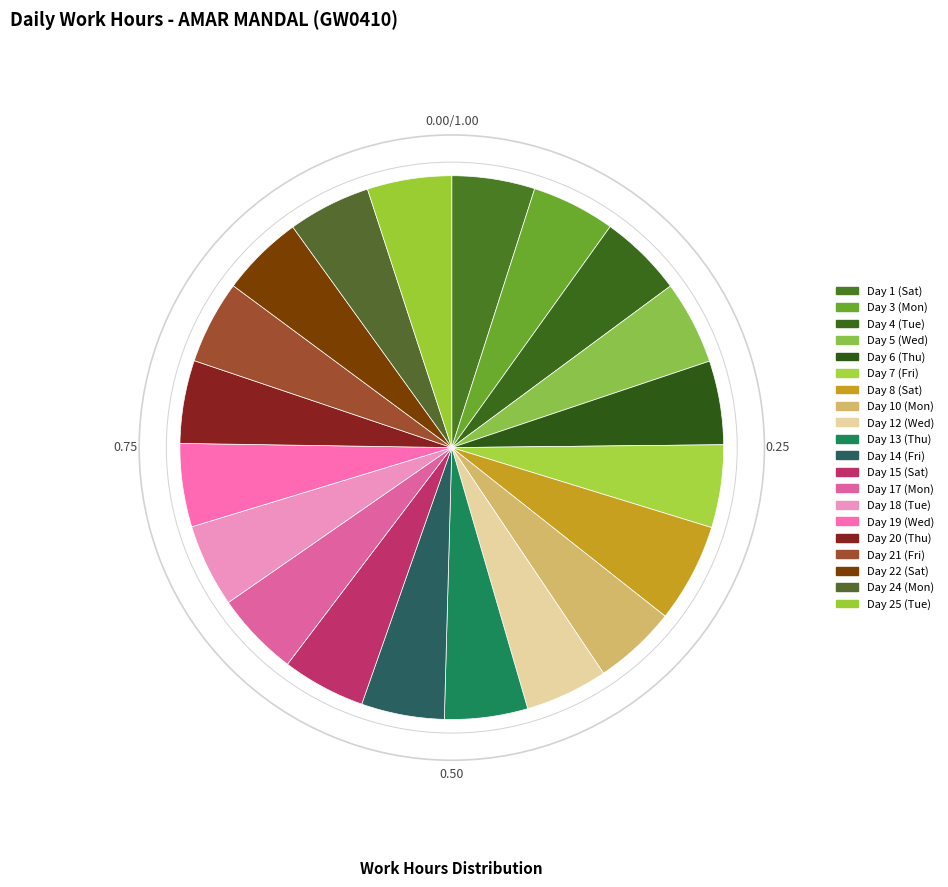

How many segments does this pie chart have?

20